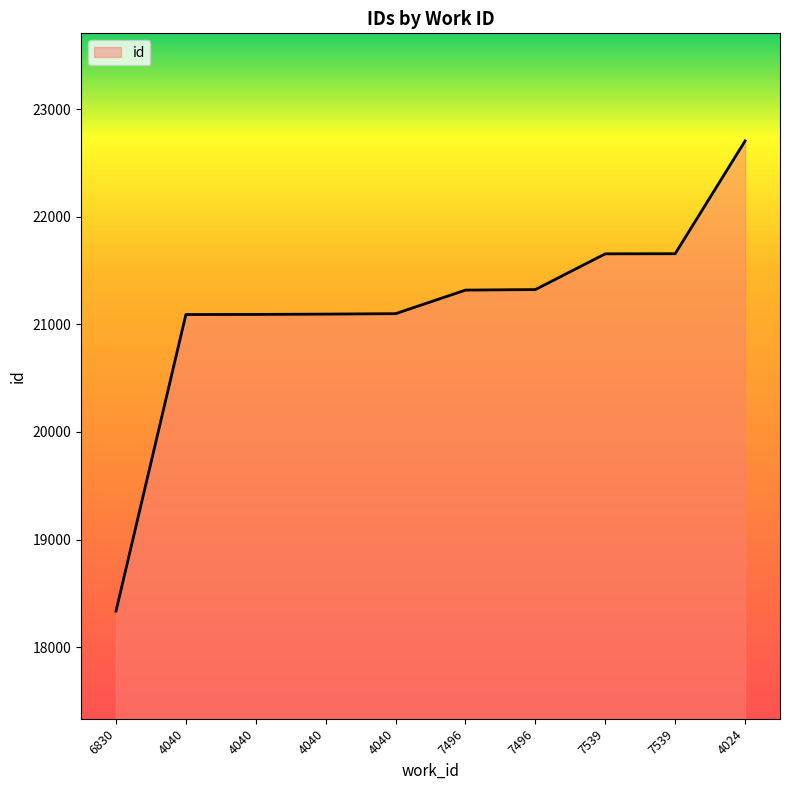

Which has a higher value, 4040 or 4024?

4024